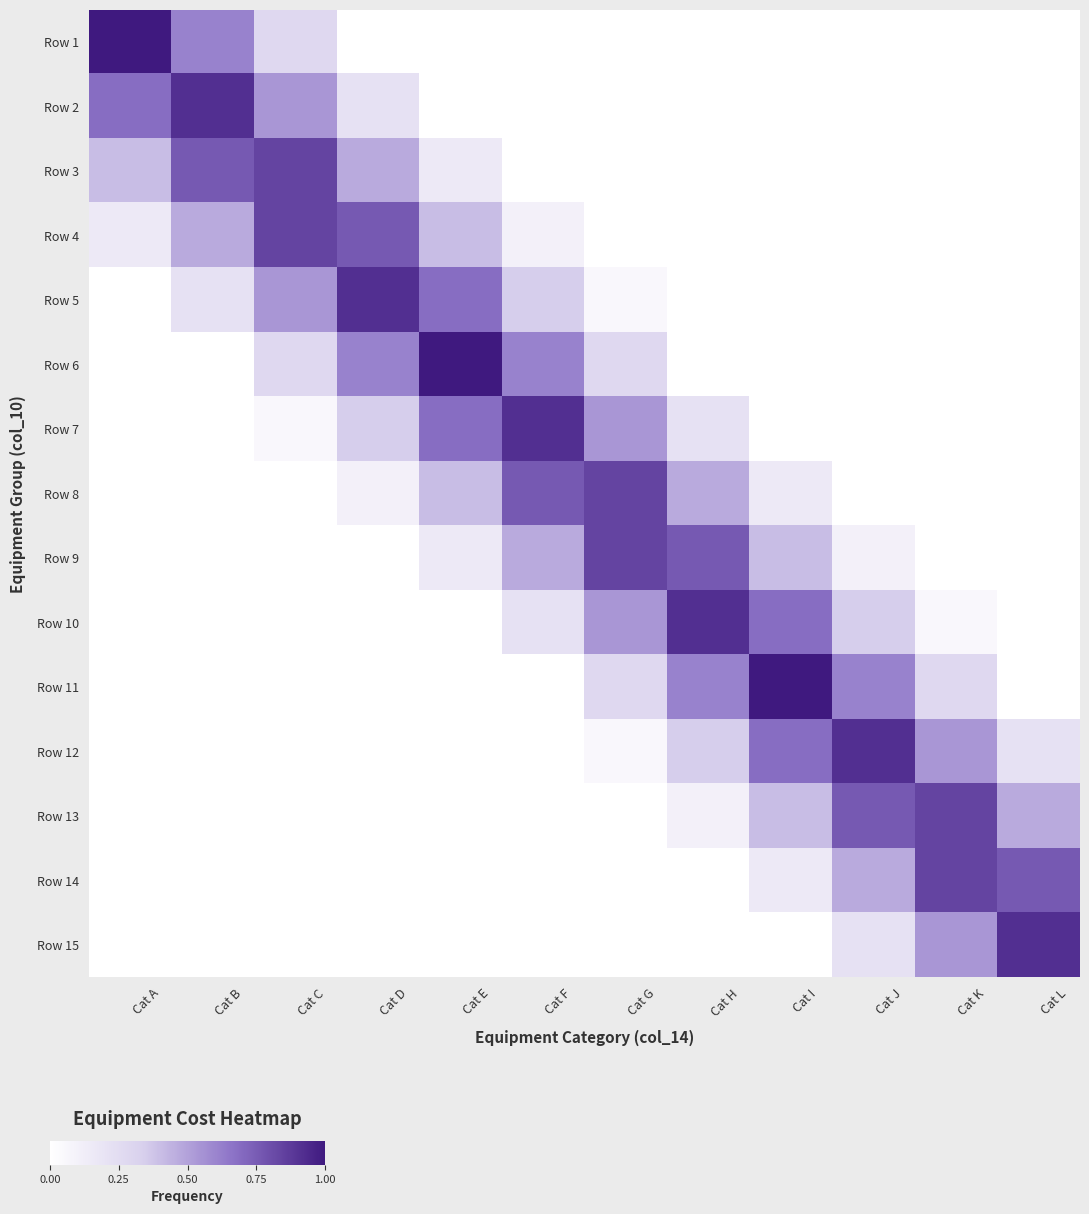

How many distinct data groups are displayed?

15